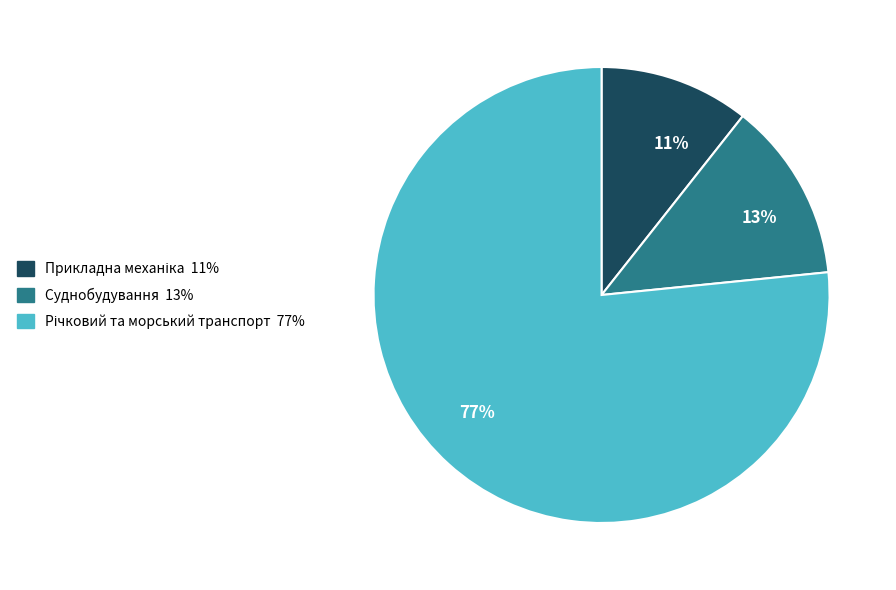

Which slice is the smallest?

11%